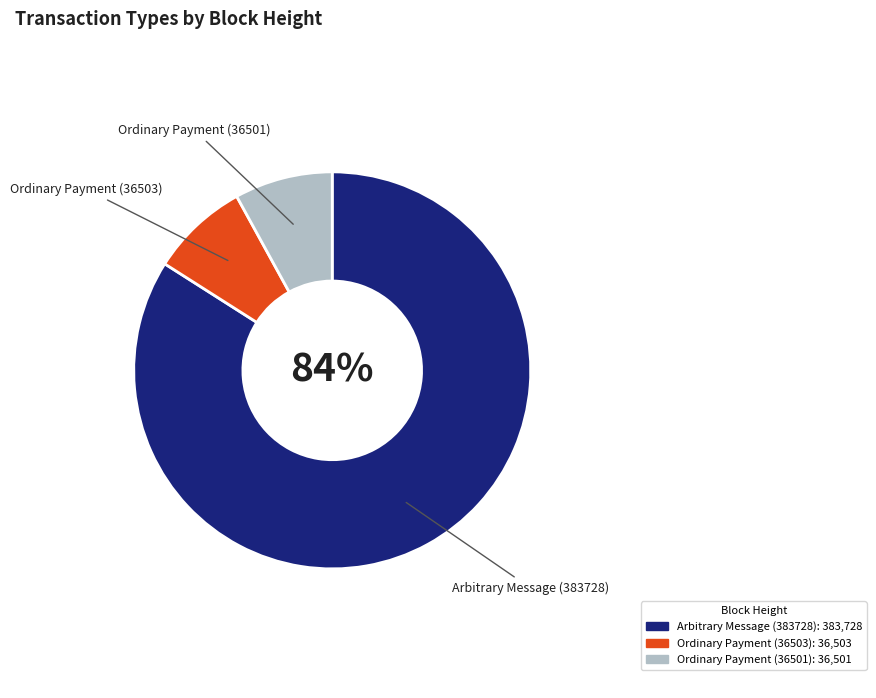

Do Arbitrary Message (383728) and Ordinary Payment (36503) together represent more than half of the pie?

Yes